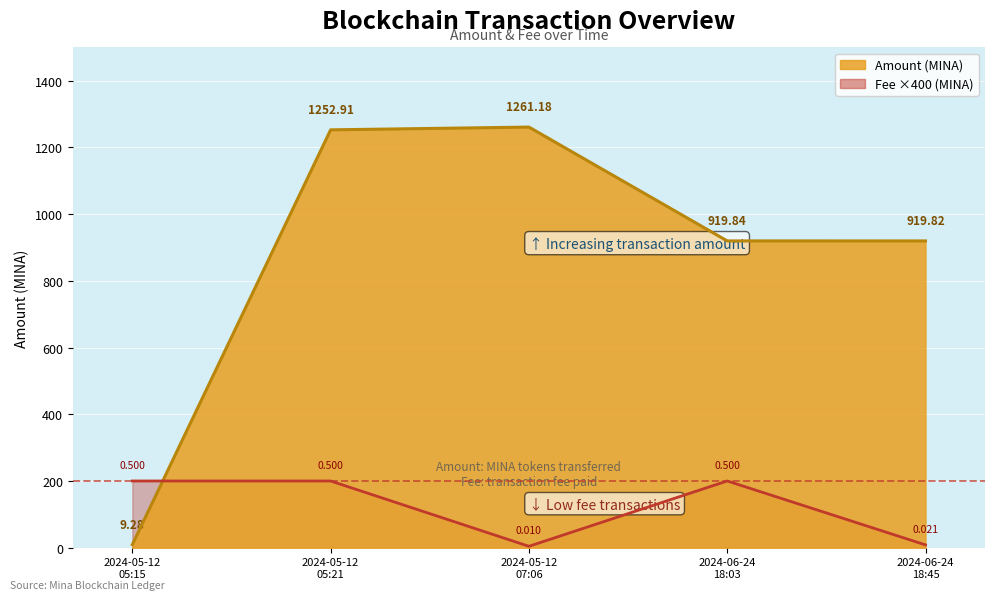

Which series has the largest total across all categories?

Amount